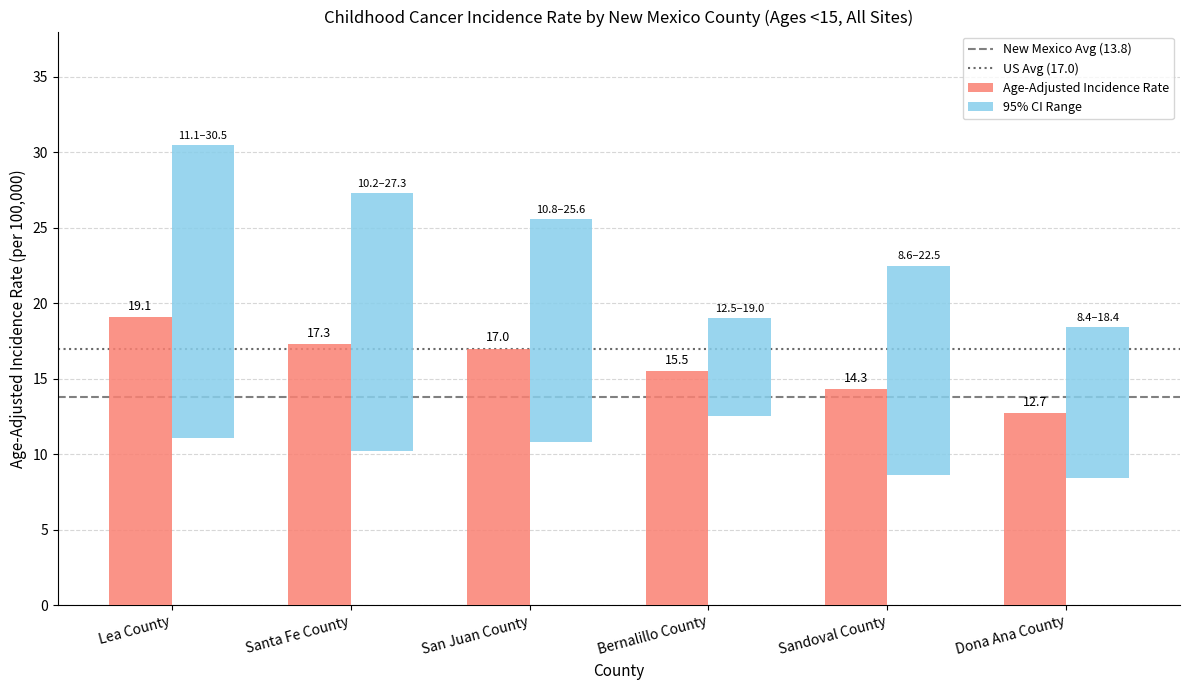

Between San Juan County and Sandoval County, which series saw the biggest shift?

Upper 95% CI